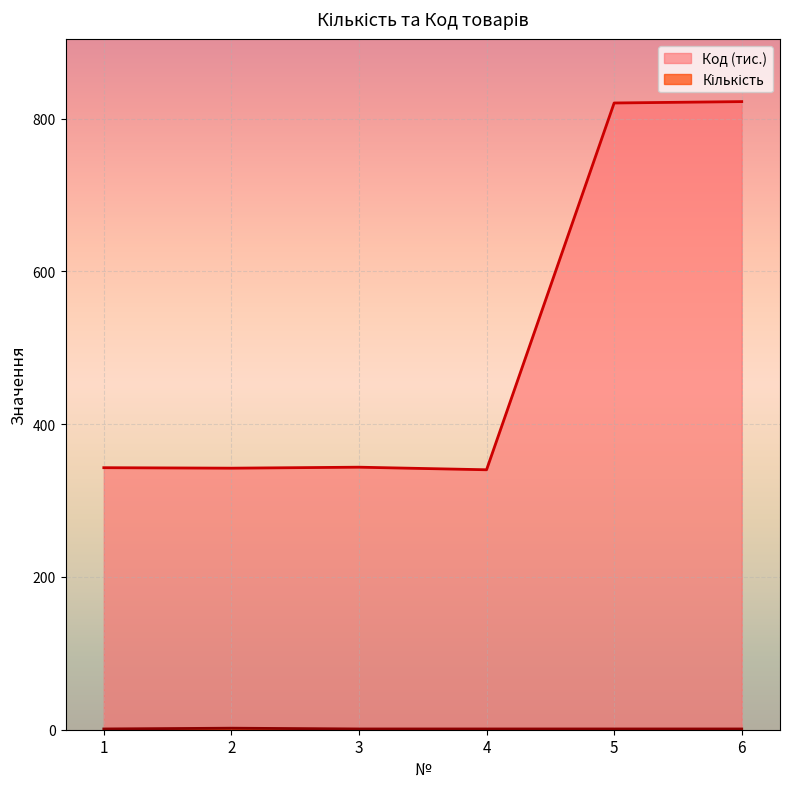

What is the spread (max minus min) of values at 3?

342.7